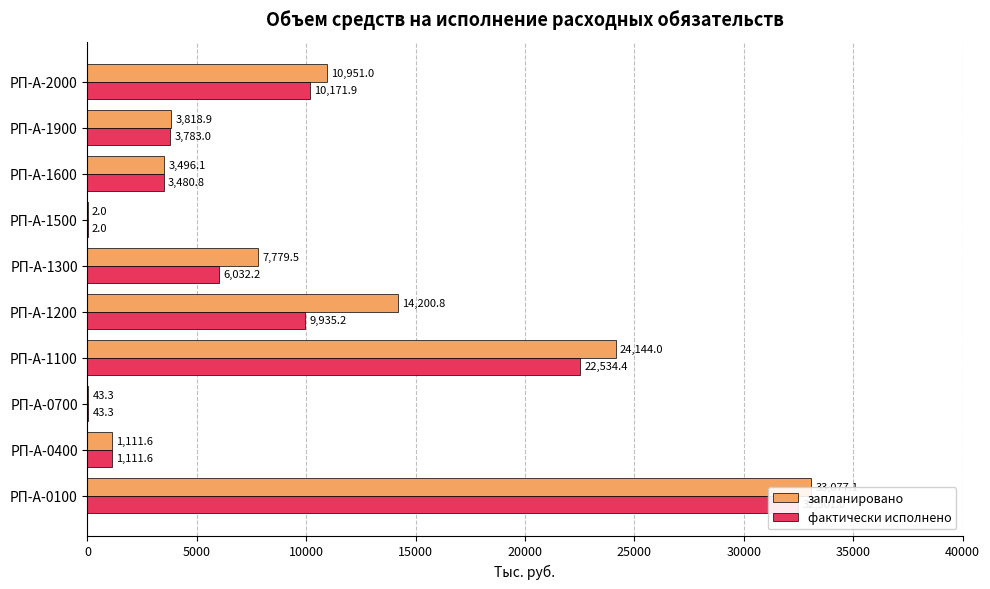

Rank the series by their maximum value, from highest to lowest.

запланировано, фактически исполнено